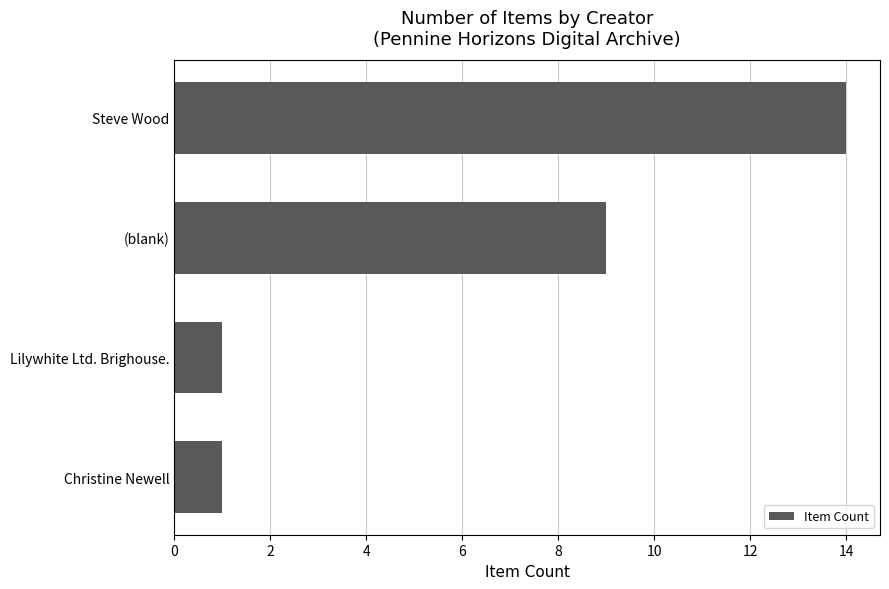

The chart shows a value of 1 at Christine Newell. True or false?

True